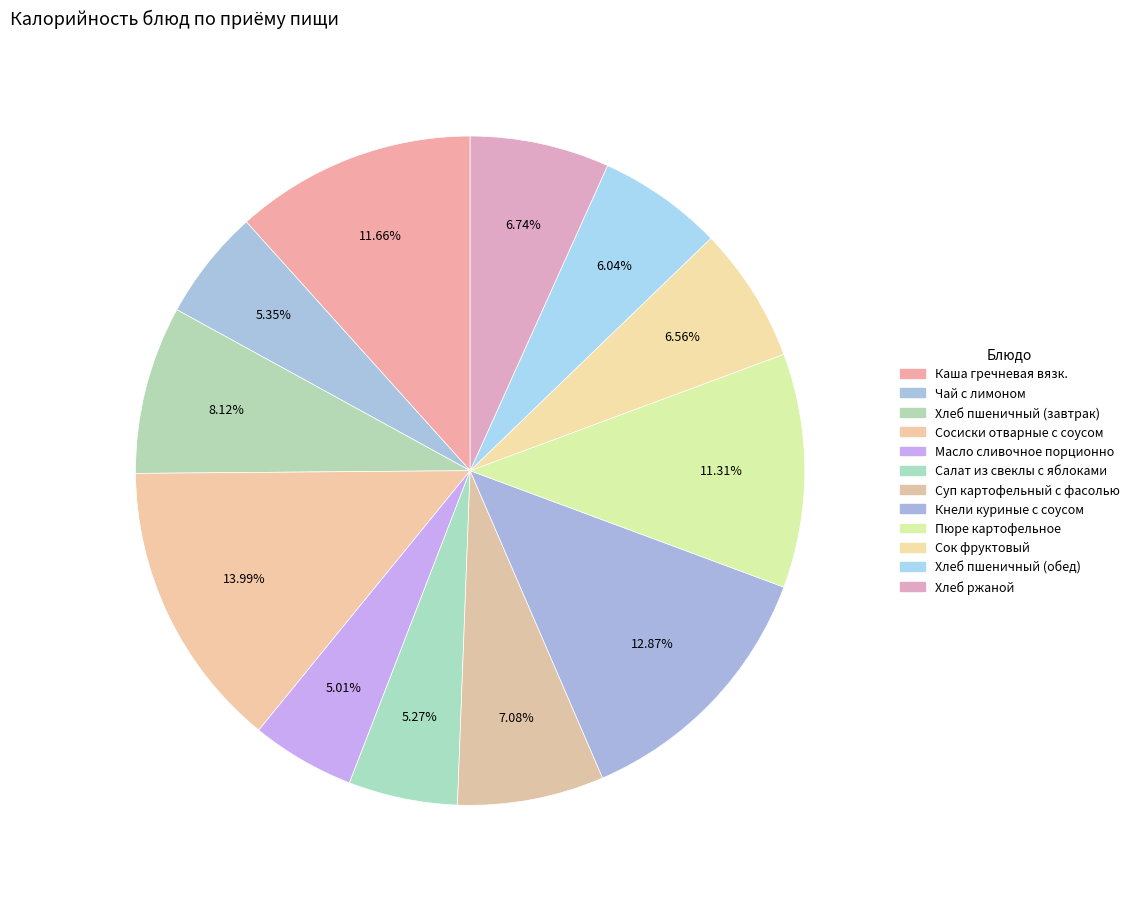

To the nearest percent, what is the average slice percentage?

8%